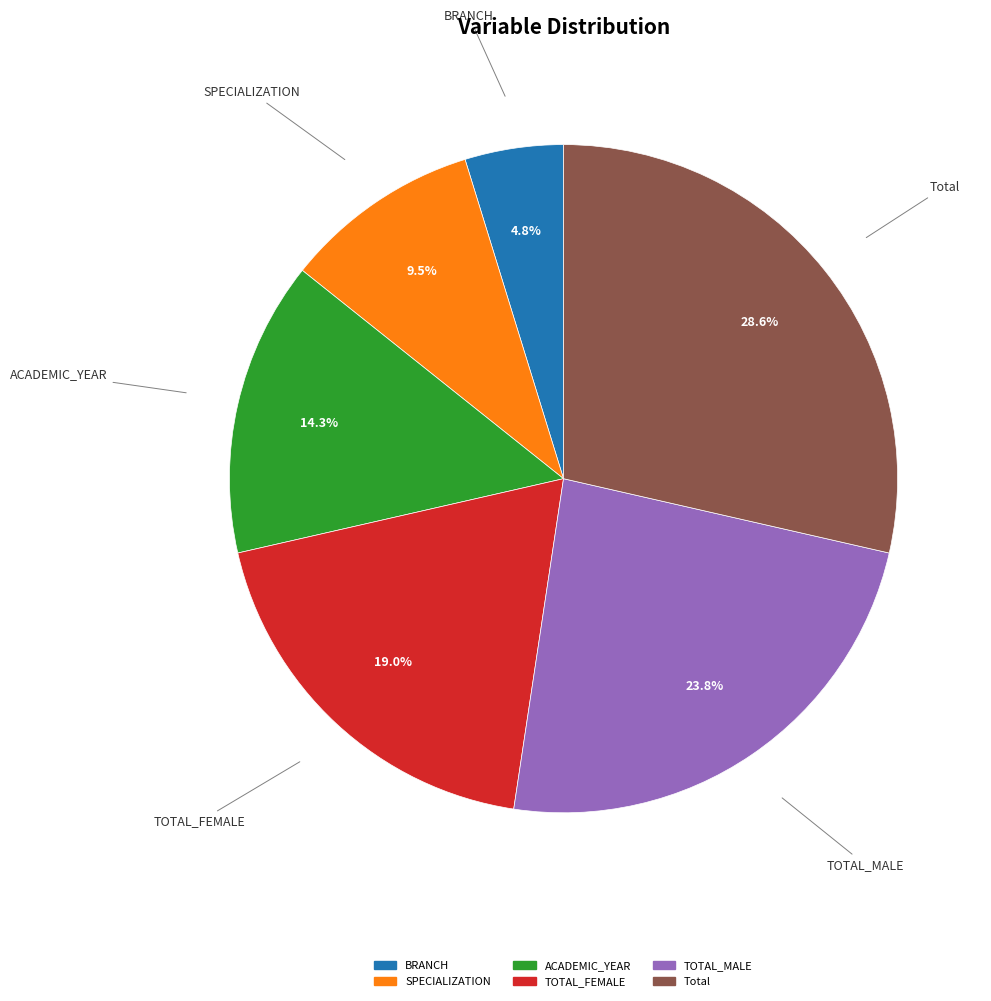

Which category has the smallest portion of the pie?

BRANCH